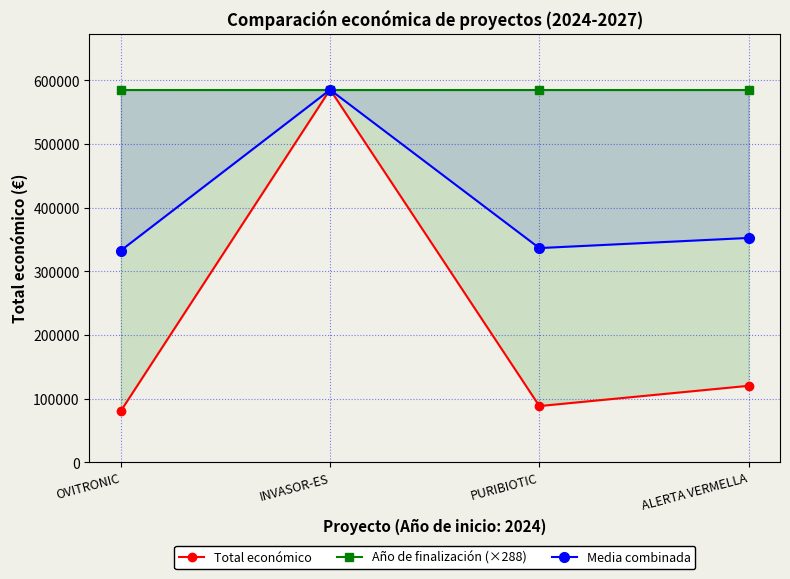

The value of Año de finalización (×288) at PURIBIOTIC is 584481.0. True or false?

True